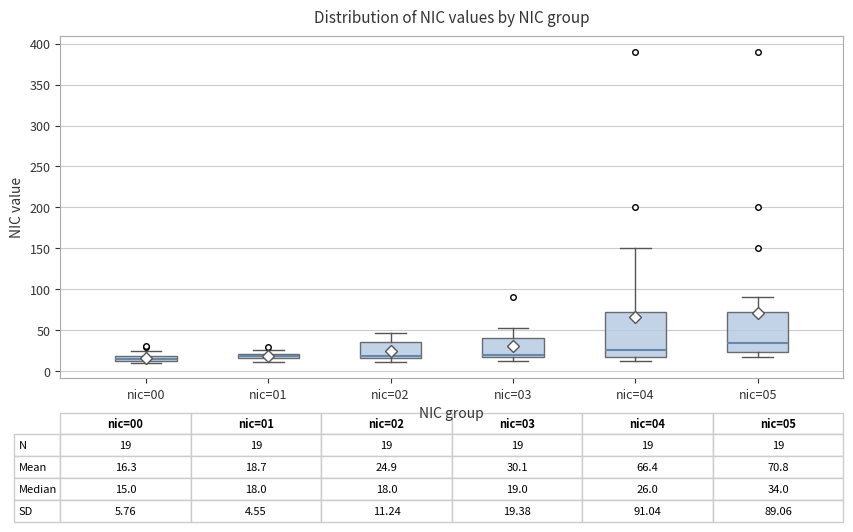

Comparing the boxes themselves (not the whiskers), which one is the tallest?

nic=04